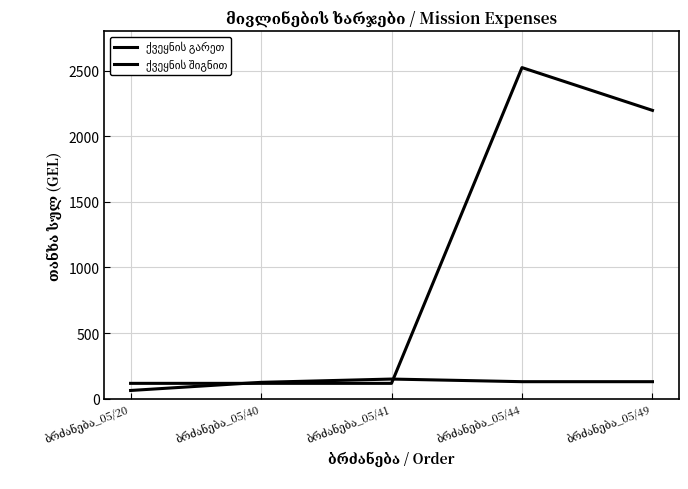

Rank the categories by ქვეყნის გარეთ value from highest to lowest.

ბრძანება_05/44, ბრძანება_05/49, ბრძანება_05/20, ბრძანება_05/40, ბრძანება_05/41